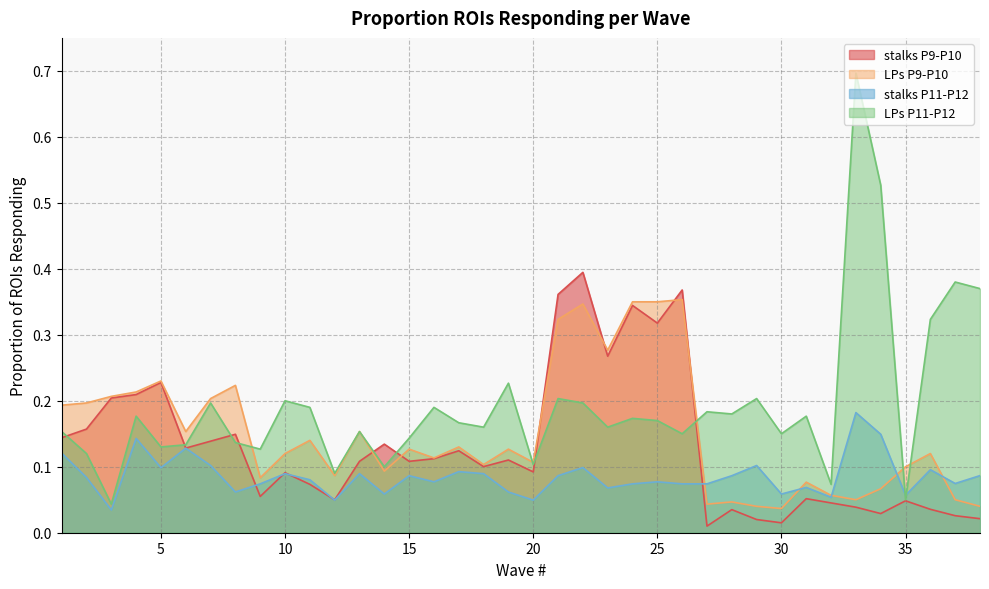

List the series in order of their peak value, lowest first.

stalks P11-P12, LPs P9-P10, stalks P9-P10, LPs P11-P12